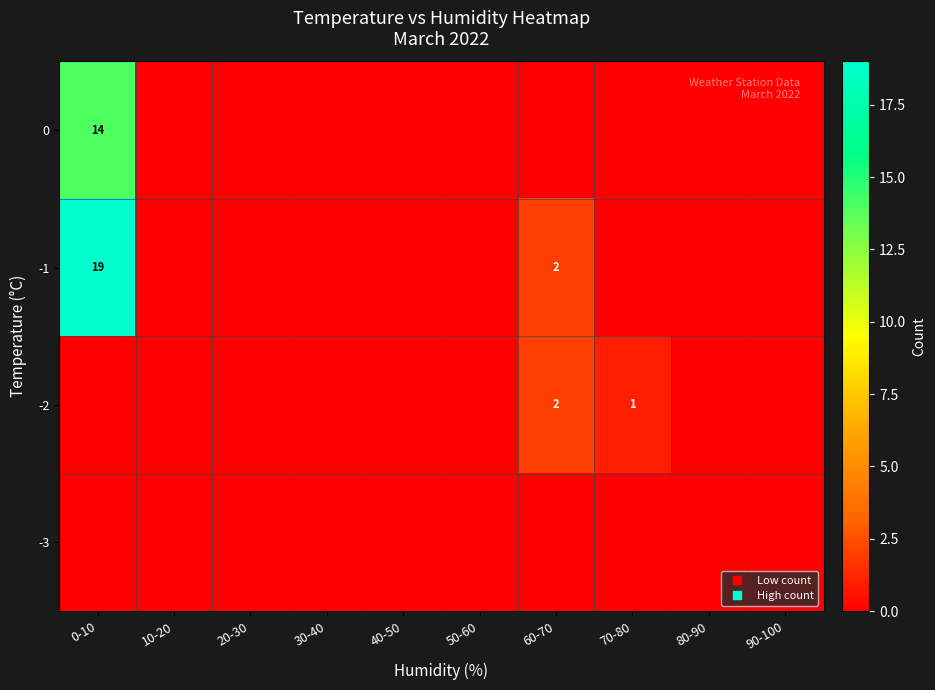

What is the difference between the maximum and second lowest values in the -2 series?

2